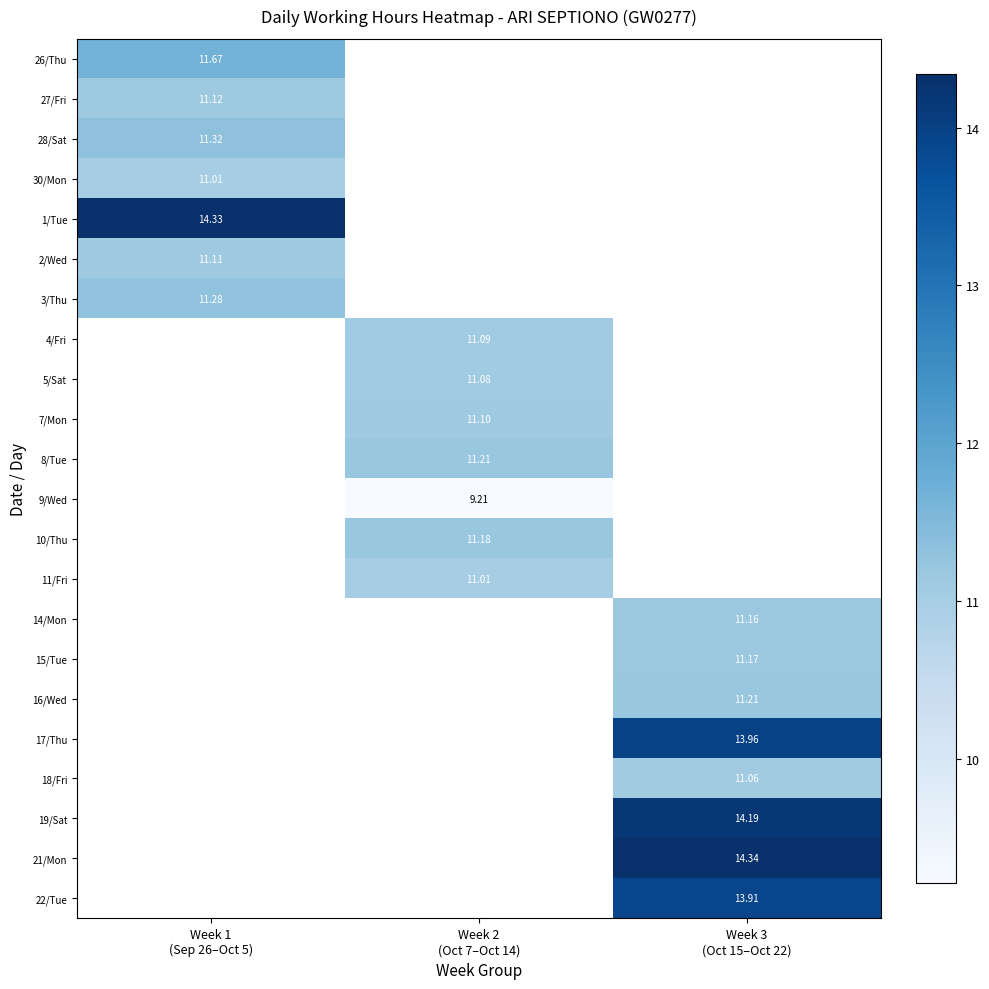

Between Week 1
(Sep 26–Oct 5) and Week 3
(Oct 15–Oct 22), which is larger?

Week 3
(Oct 15–Oct 22)